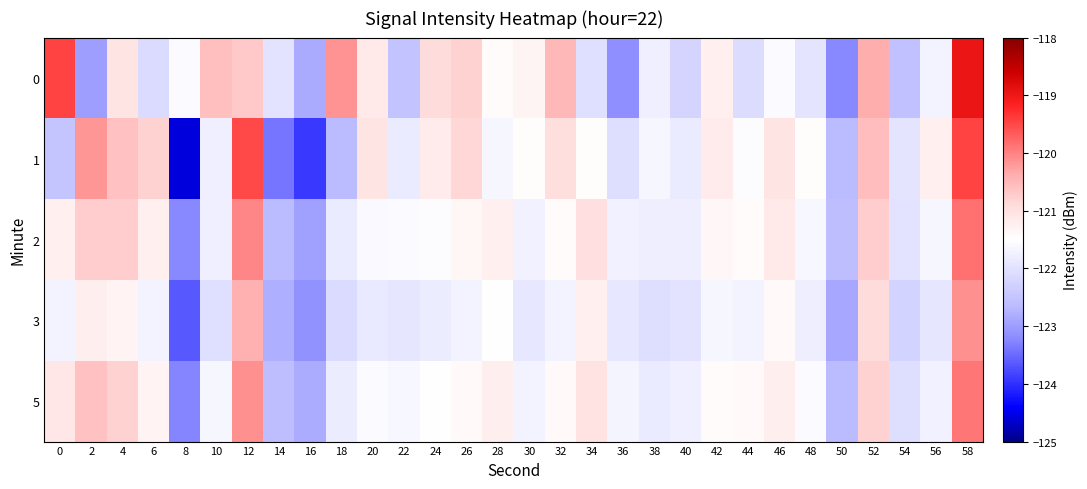

Which series has the widest spread of values?

1